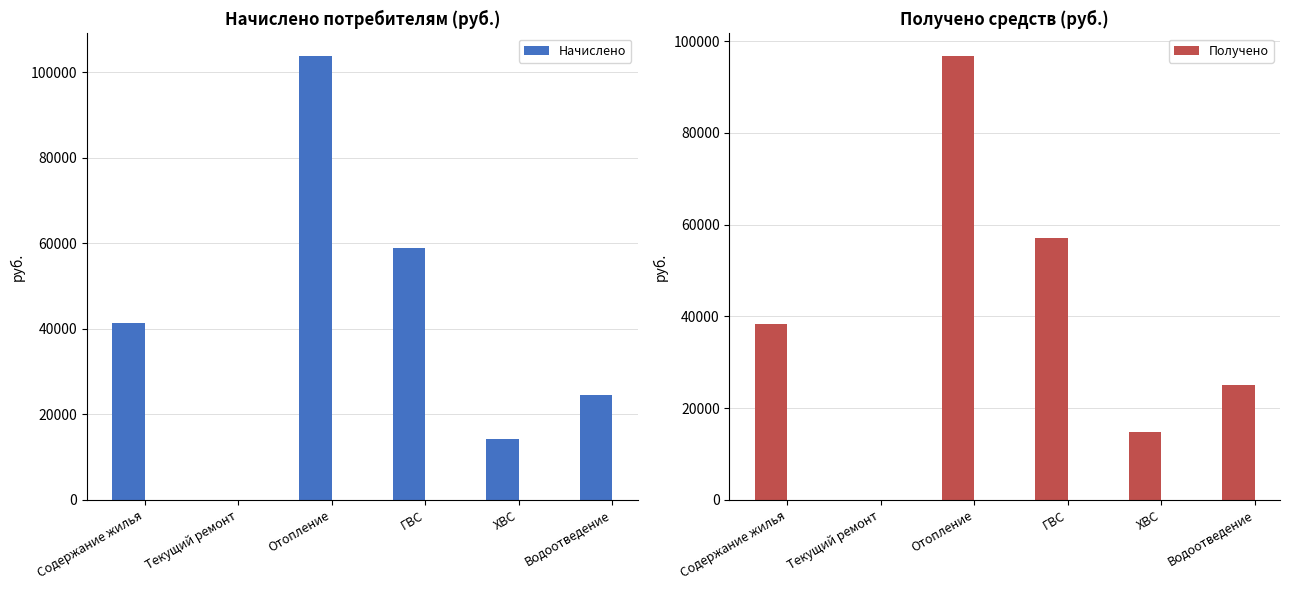

How many bars are there in each group?

2